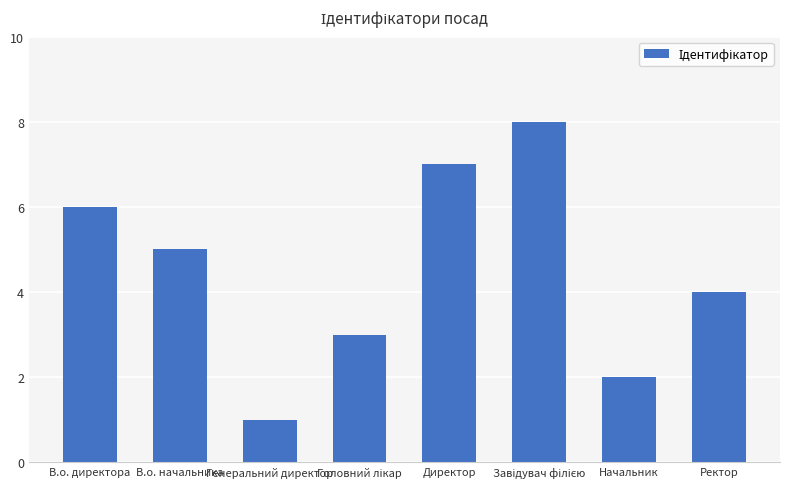

At which label does the data first exceed 5?

В.о. директора